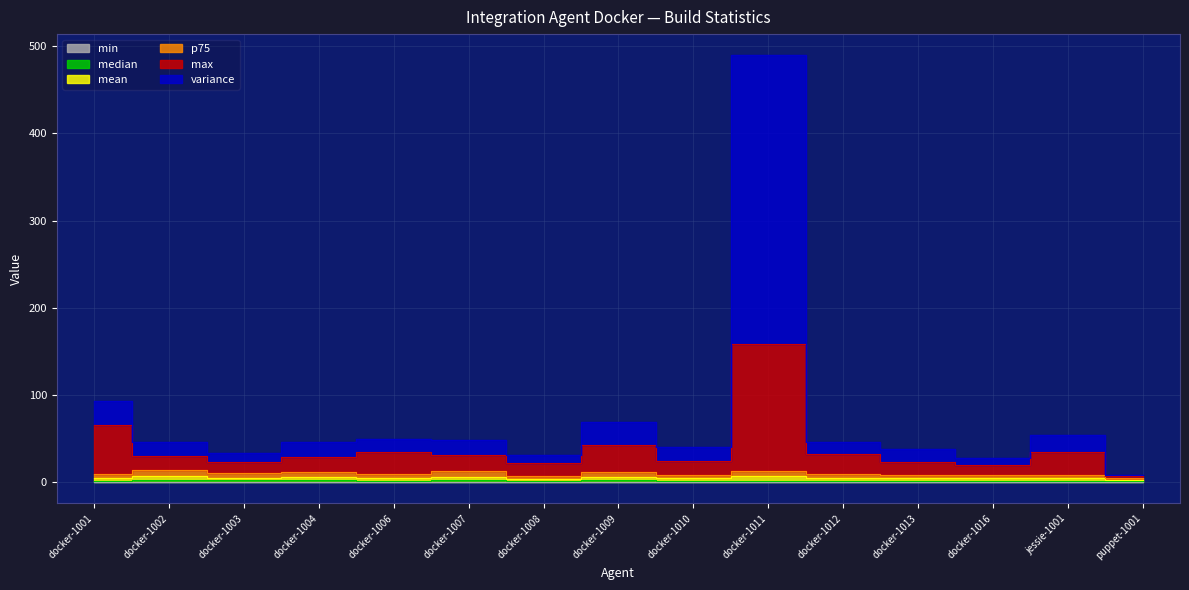

What is the difference between the variance values at docker-1002 and docker-1010?

5.9